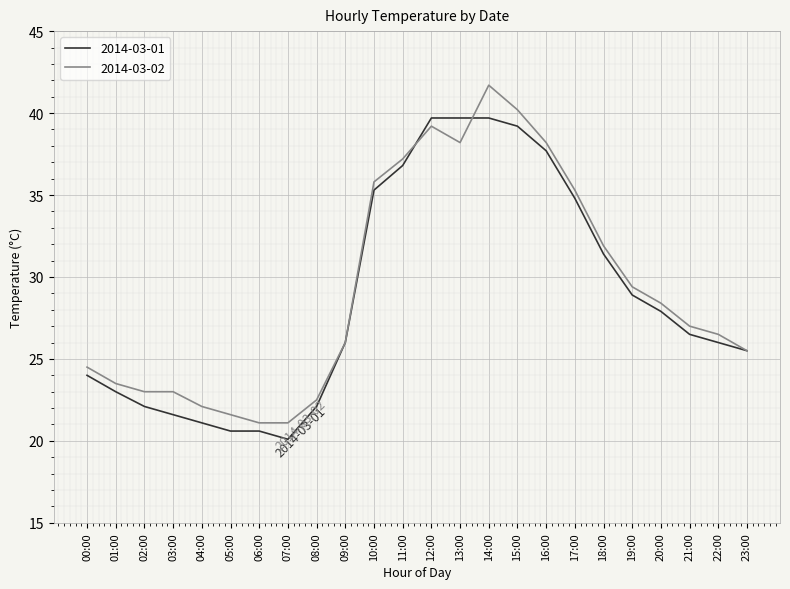

Between 07:00 and 21:00, which series saw the biggest shift?

2014-03-01